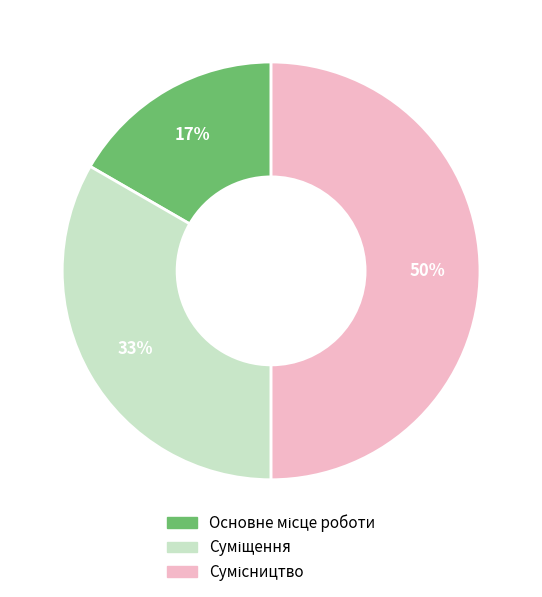

To the nearest percent, what is the difference between the largest and smallest slice percentages?

33%